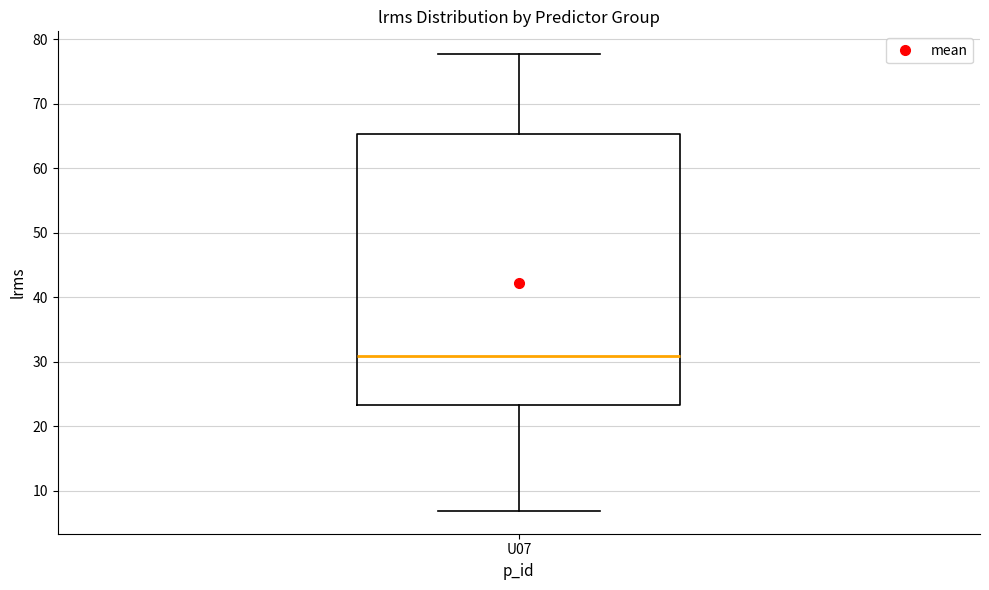

Where is the lower edge of the box for U07 on the y-axis? The values are not printed on the chart, so give them approximately, as read against the axis.

23